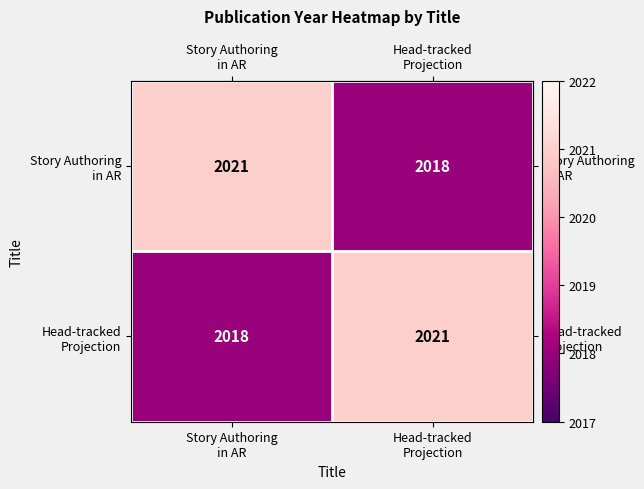

What is the smallest value displayed?

2018